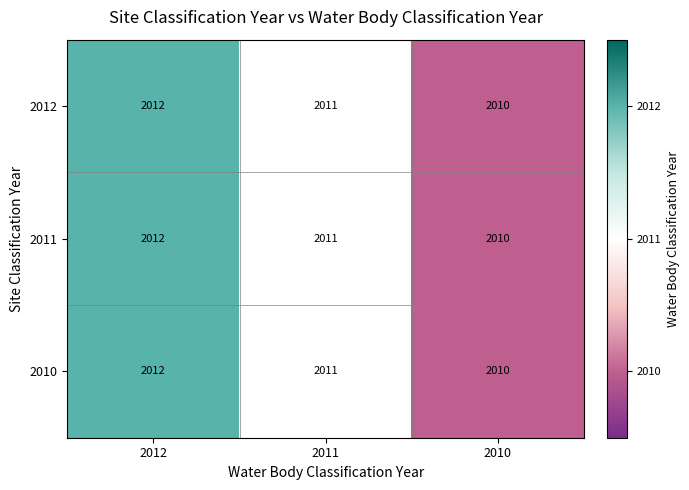

Reading left to right, list all the values displayed in this chart.

2012: 2012	2011	2010
2011: 2012	2011	2010
2010: 2012	2011	2010